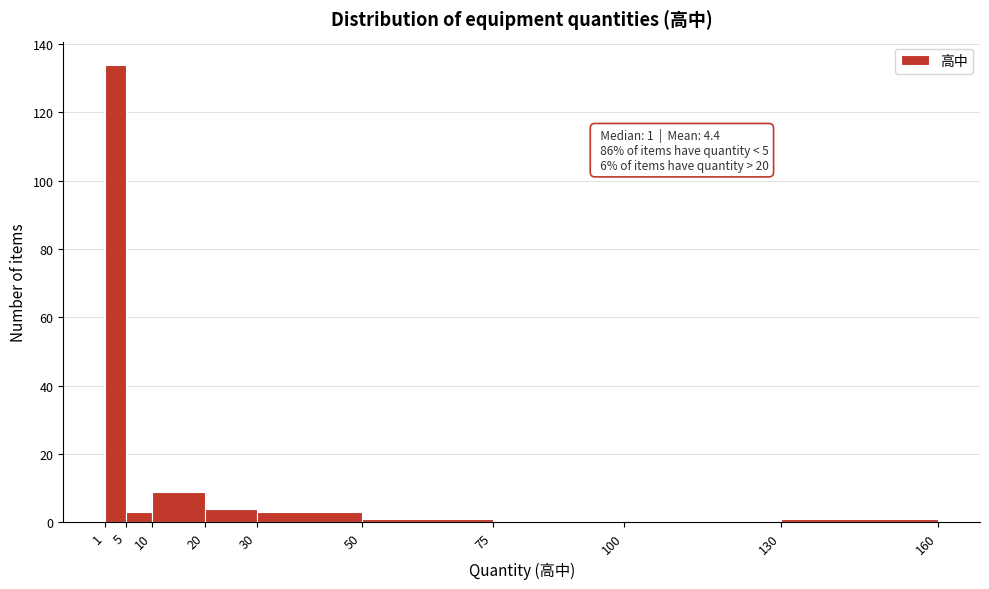

Which range on the x-axis has the tallest bar?

1 to 5